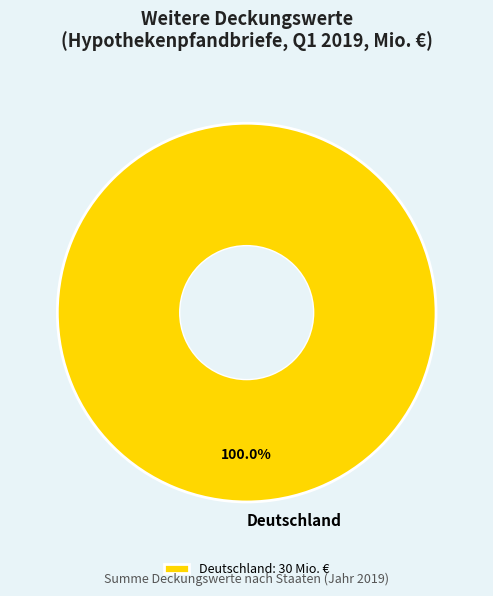

Count the number of slices in the pie.

1